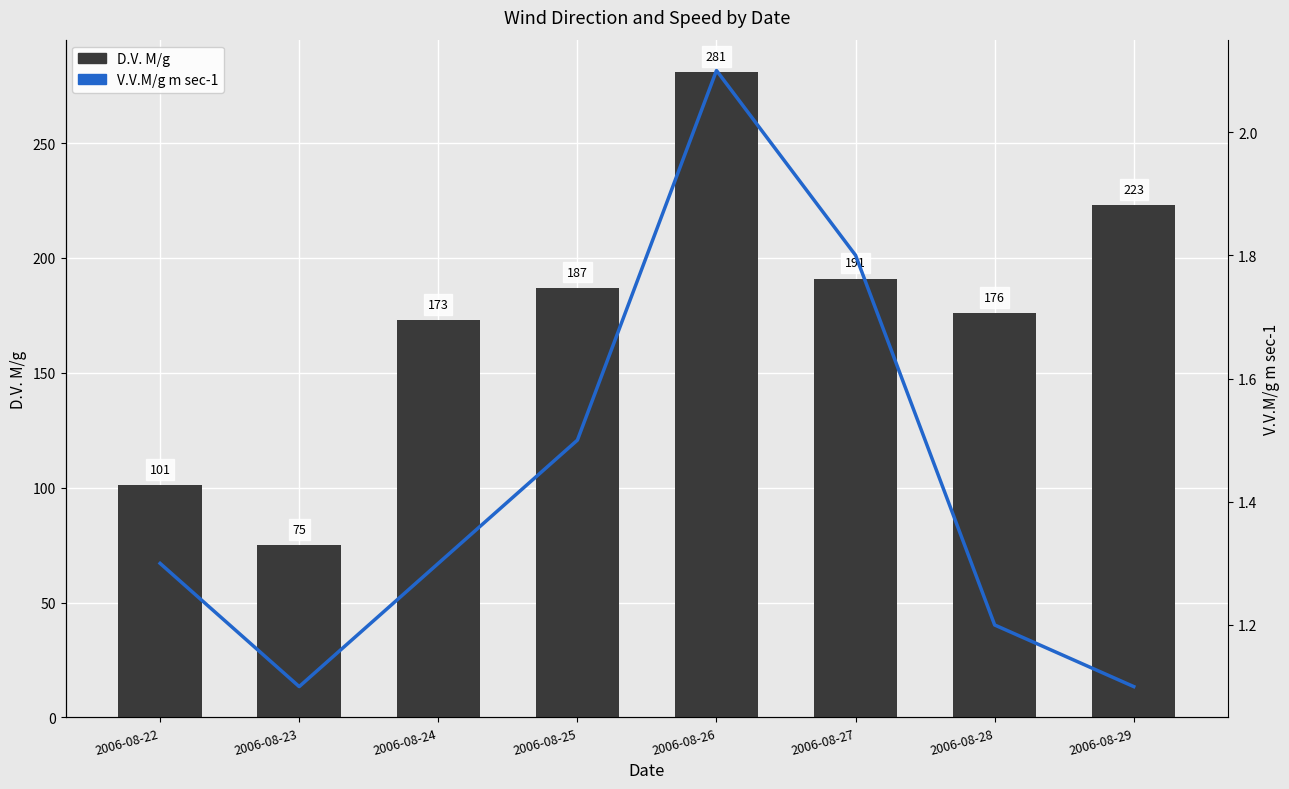

Reading left to right, list all the values displayed in this chart.

D.V. M/g: 2006-08-22=101.0	2006-08-23=75.0	2006-08-24=173.0	2006-08-25=187.0	2006-08-26=281.0	2006-08-27=191.0	2006-08-28=176.0	2006-08-29=223.0
V.V.M/g m sec-1: 2006-08-22=1.3	2006-08-23=1.1	2006-08-24=1.3	2006-08-25=1.5	2006-08-26=2.1	2006-08-27=1.8	2006-08-28=1.2	2006-08-29=1.1